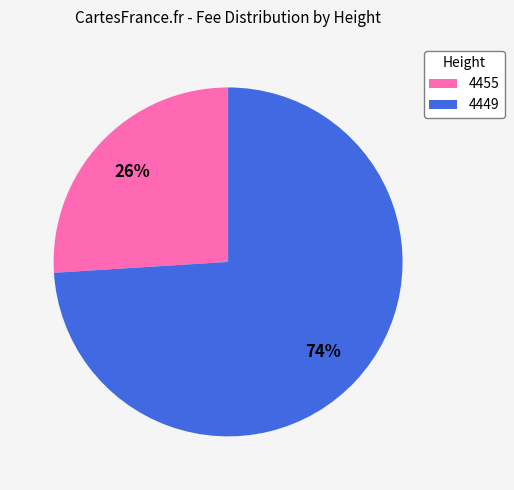

Between 4449 and 4455, which is larger?

4449